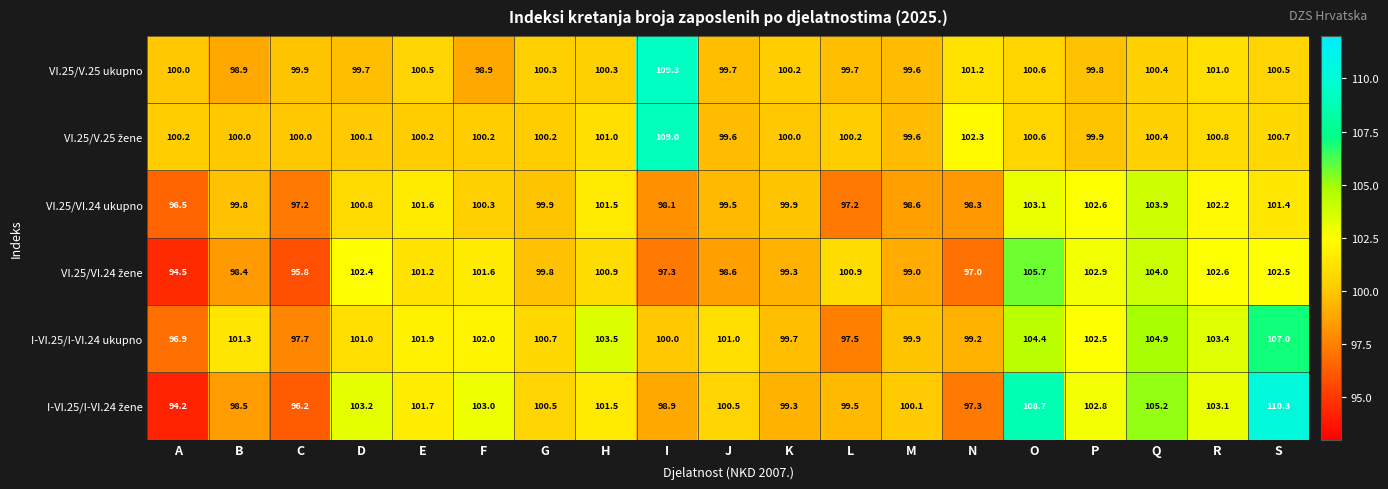

At which category does the chart reach its peak across all series?

S